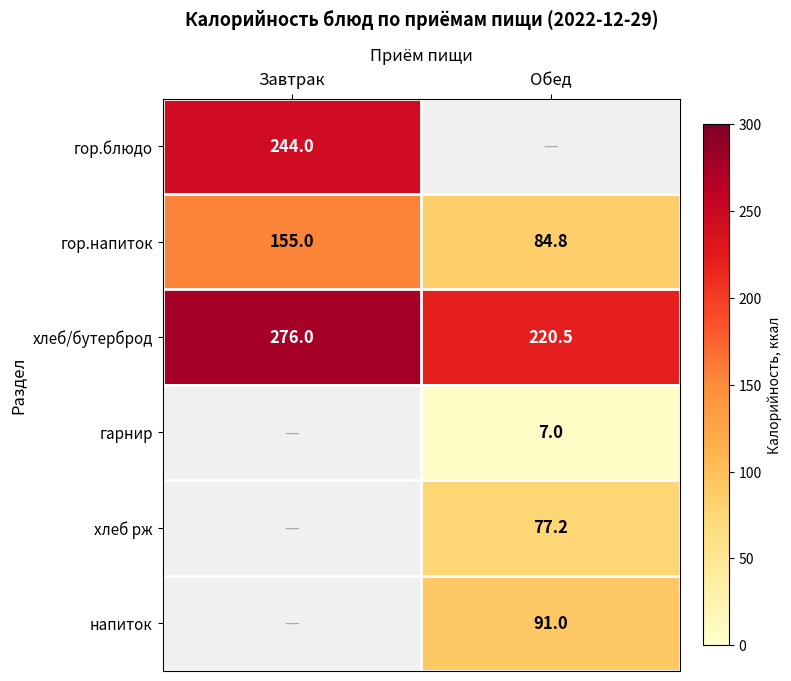

At how many categories does at least one series exceed 240?

1